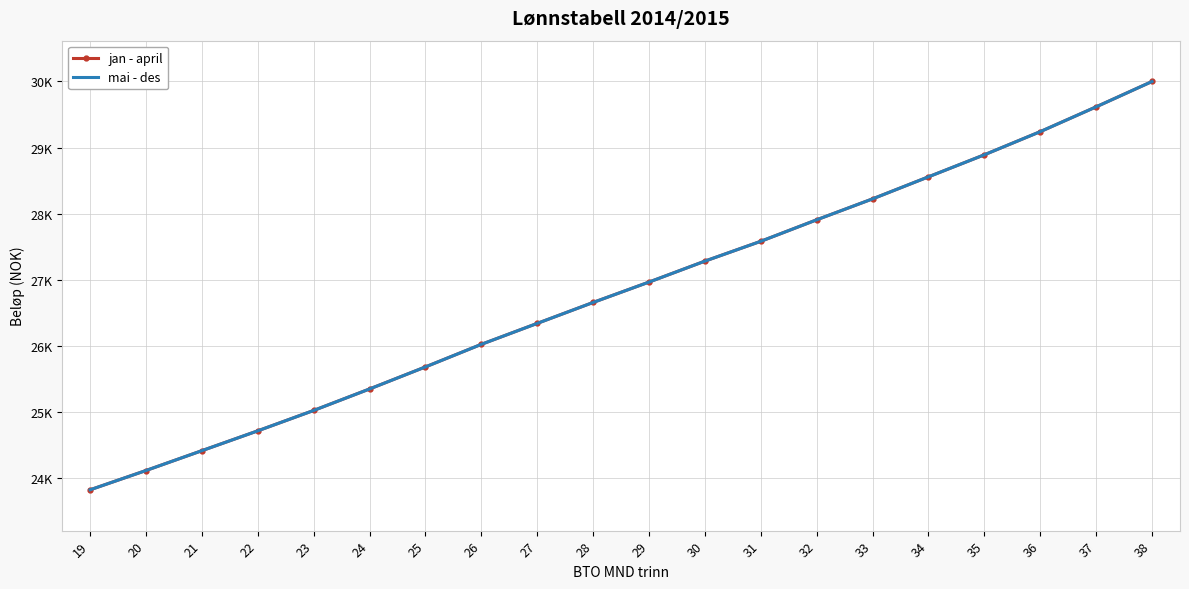

Between 21 and 37, which series saw the biggest shift?

jan - april